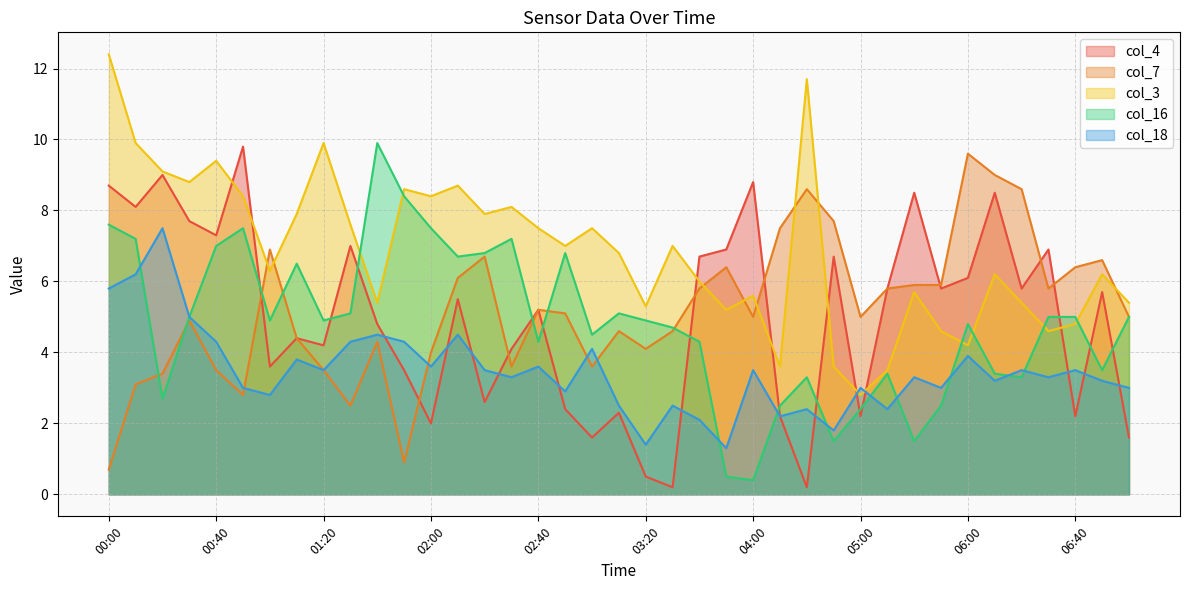

What is the difference between the maximum and minimum values in the col_16 series?

9.5